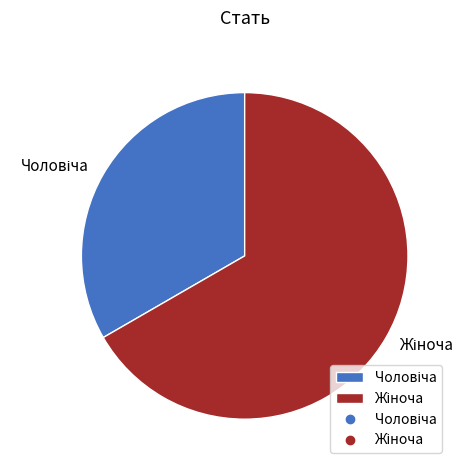

Count the number of slices in the pie.

2